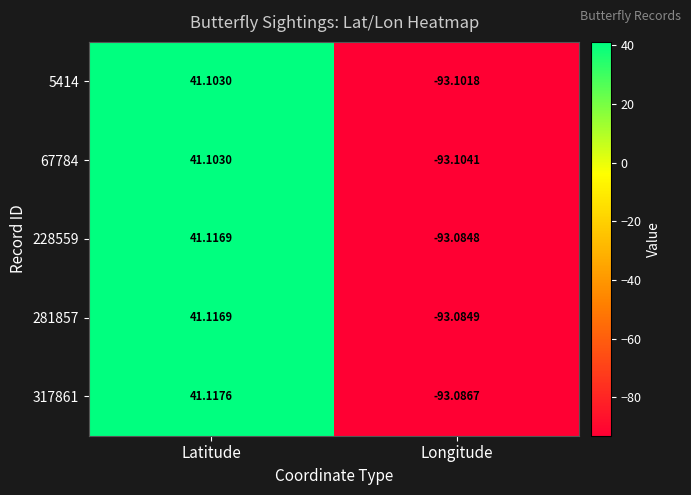

Which category has the highest value in the 5414 series?

Latitude